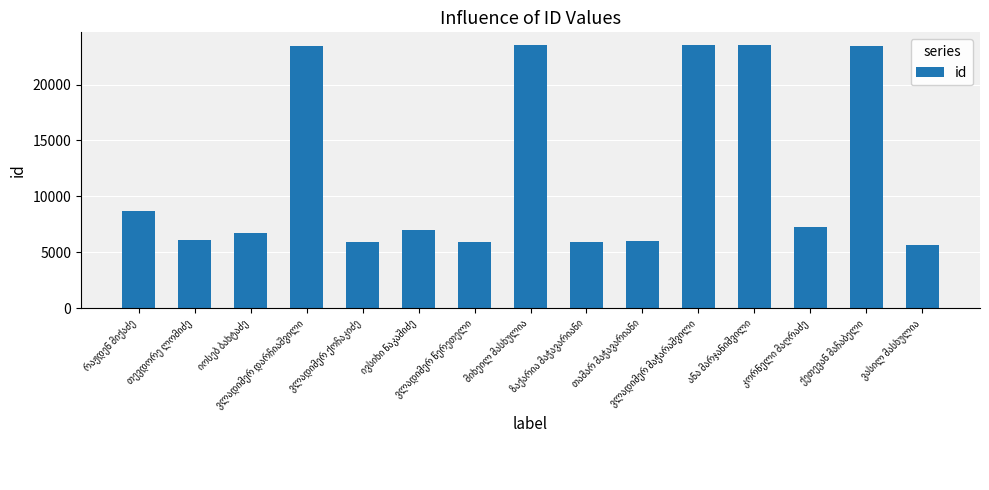

What is the smallest value displayed?

5620